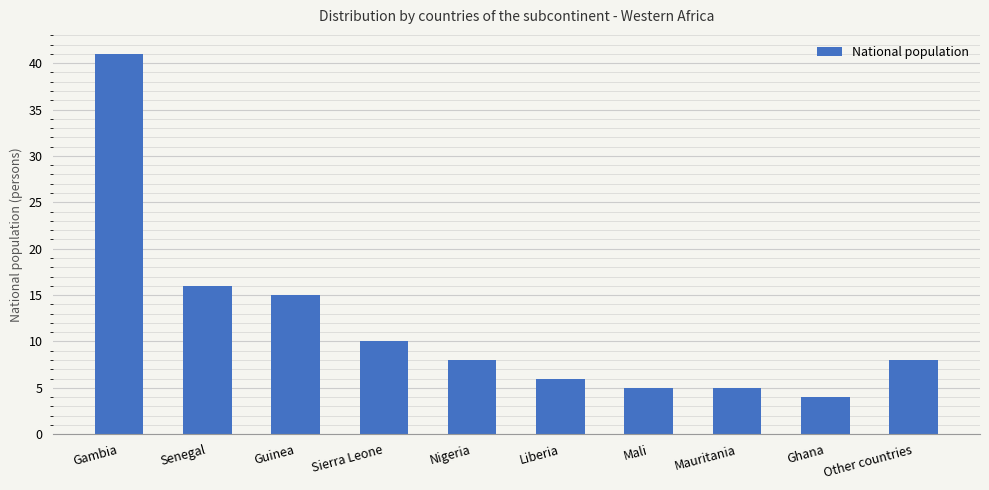

Is it true that the value at Ghana is 4?

True